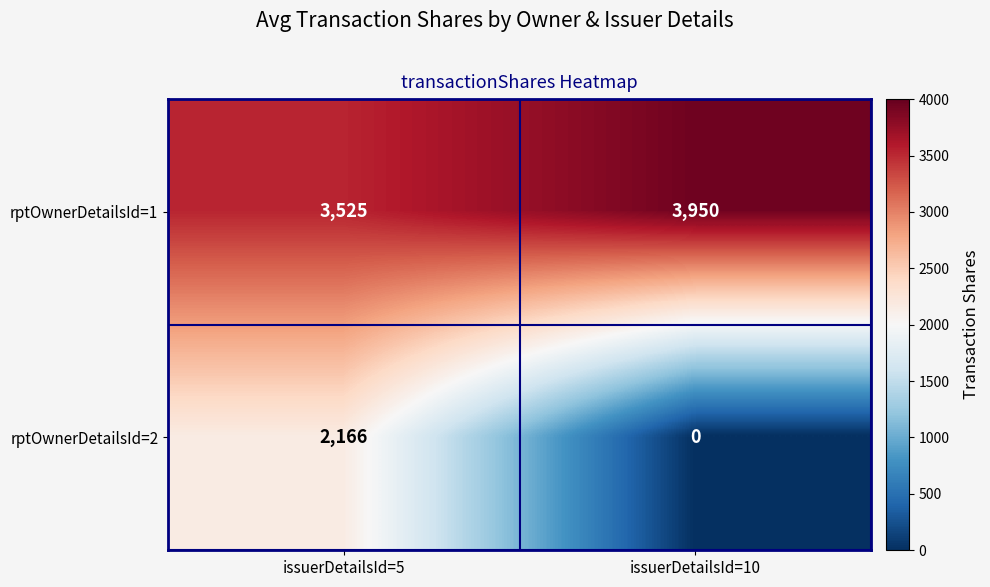

True or false: rptOwnerDetailsId=1 has a value of 3950 at issuerDetailsId=10.

True